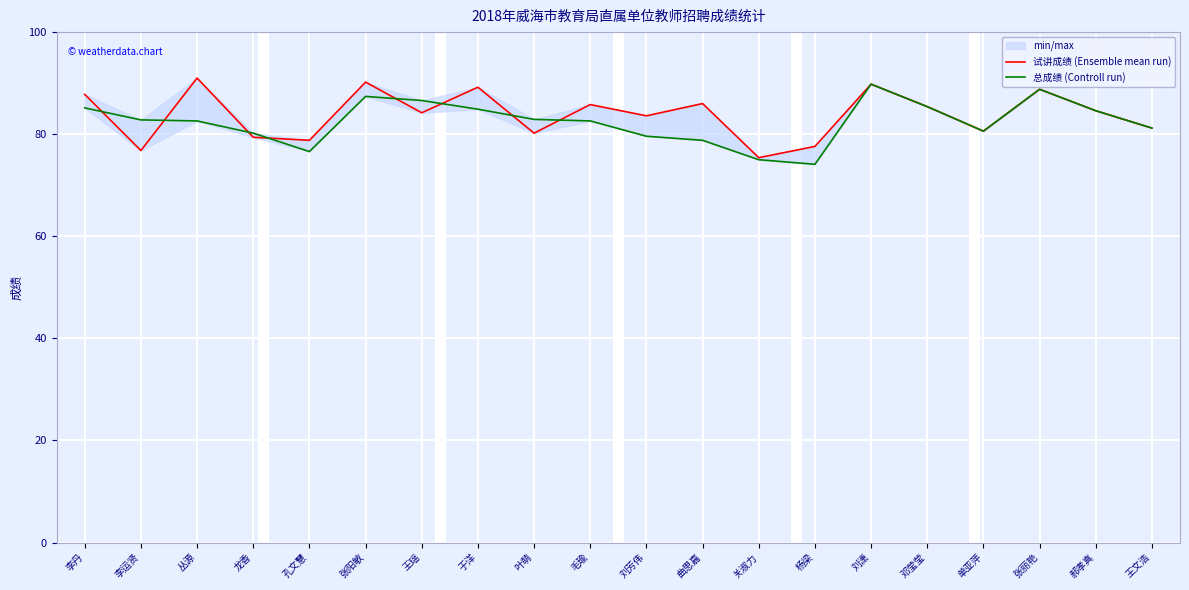

What position from the left is 李丹?

1